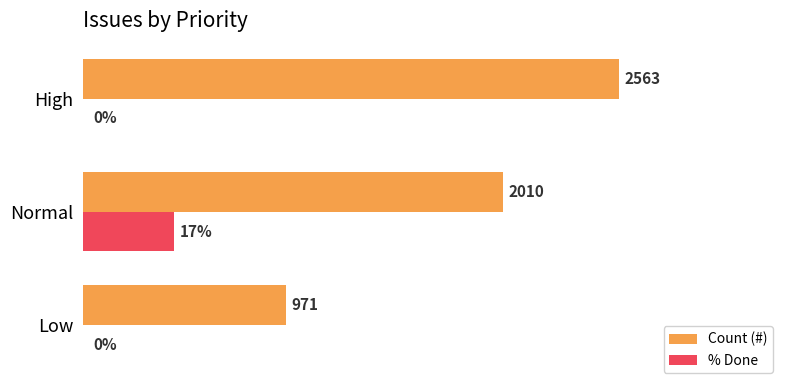

Where is Count (#) nearest to the value 68?

Normal